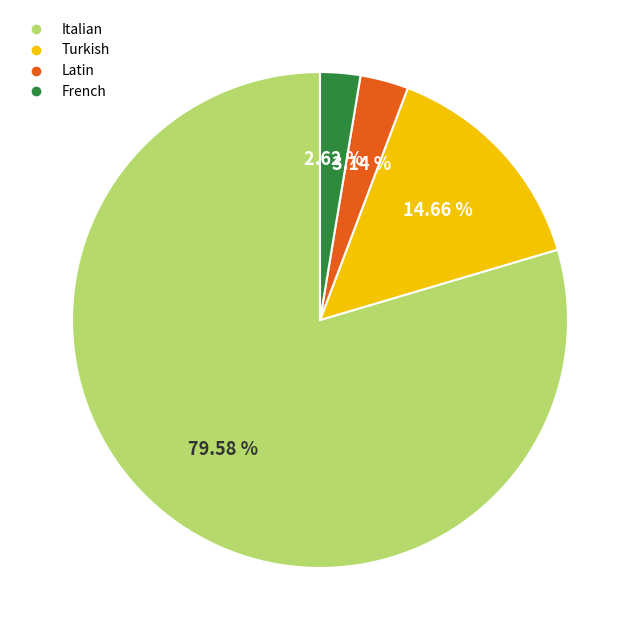

What is the ratio of the value at Turkish to the value at French?

5.6